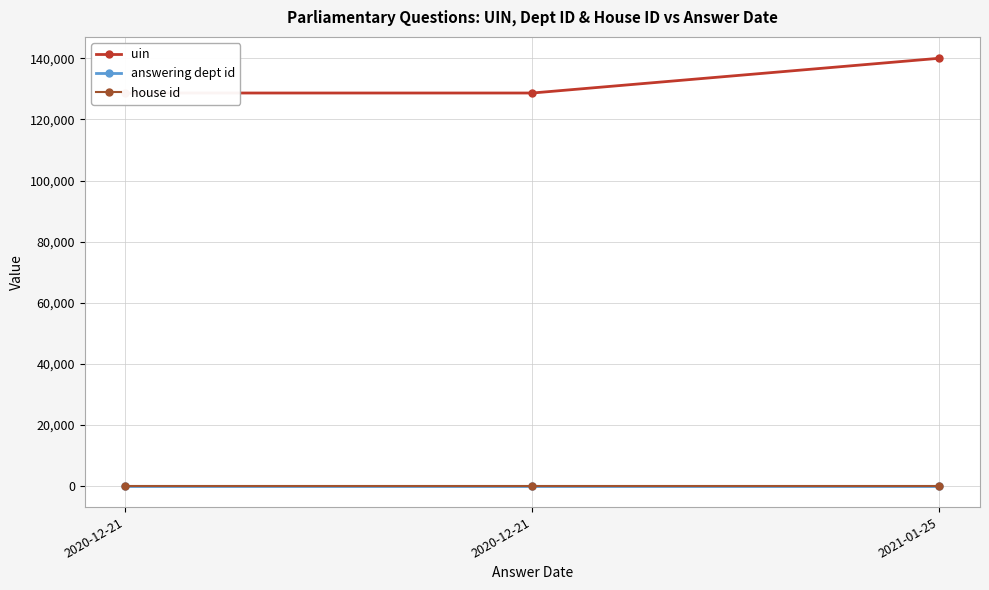

Reading right to left, what are all the values shown in this chart?

uin: 2021-01-25=140054	2020-12-21=128669	2020-12-21=128668
answering dept id: 2021-01-25=7	2020-12-21=7	2020-12-21=7
house id: 2021-01-25=1	2020-12-21=1	2020-12-21=1